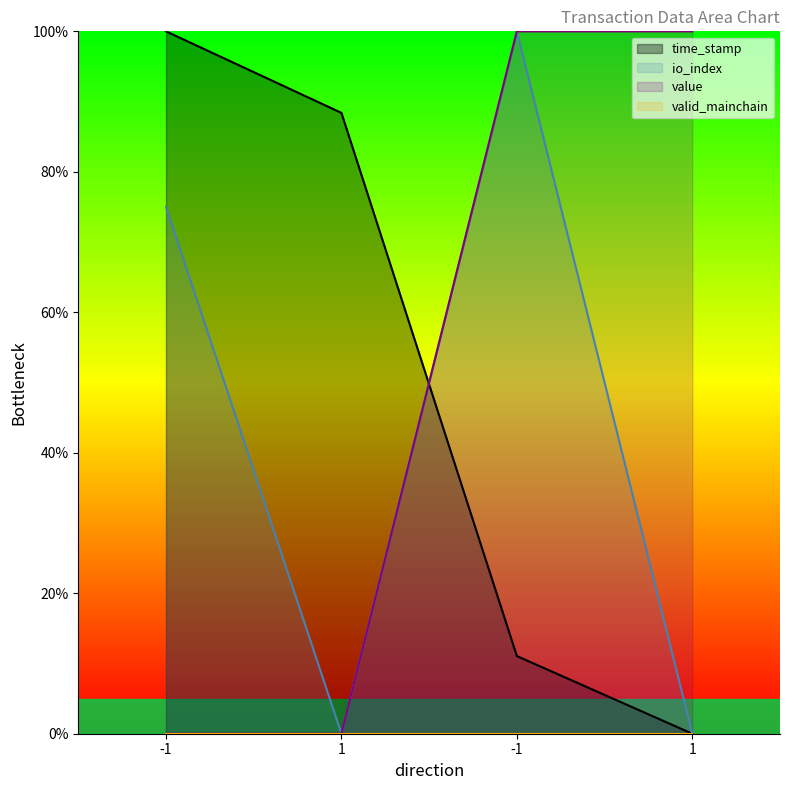

Reading right to left, transcribe all the data shown in this chart.

time_stamp: 1=0.0	-1=11.1	1=88.4	-1=100.0
io_index: 1=0.0	-1=100.0	1=0.0	-1=75.0
value: 1=100.0	-1=100.0	1=0.0	-1=0.0